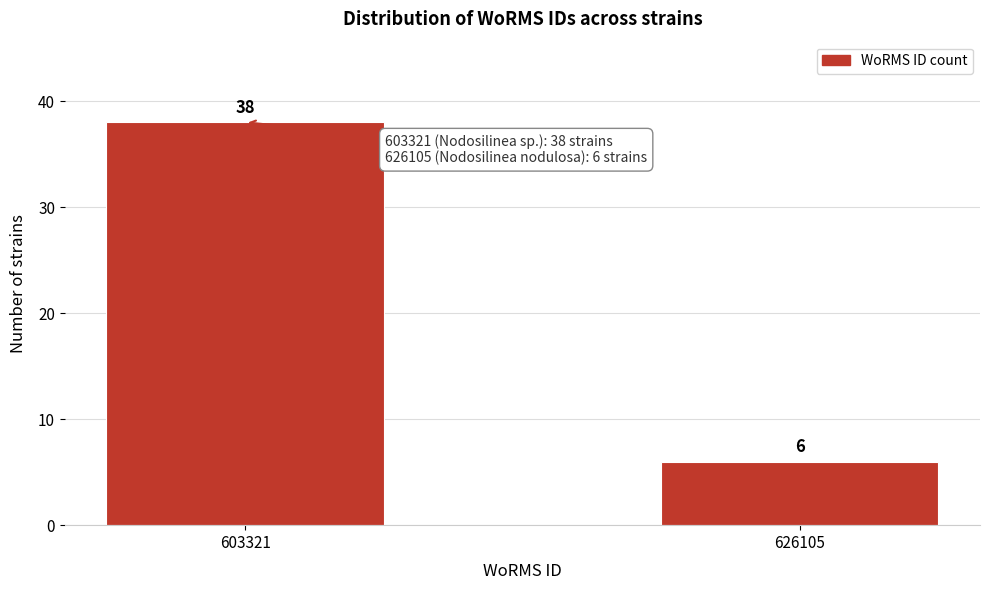

Reading left to right, what are all the values shown in this chart?

603321=38	626105=6